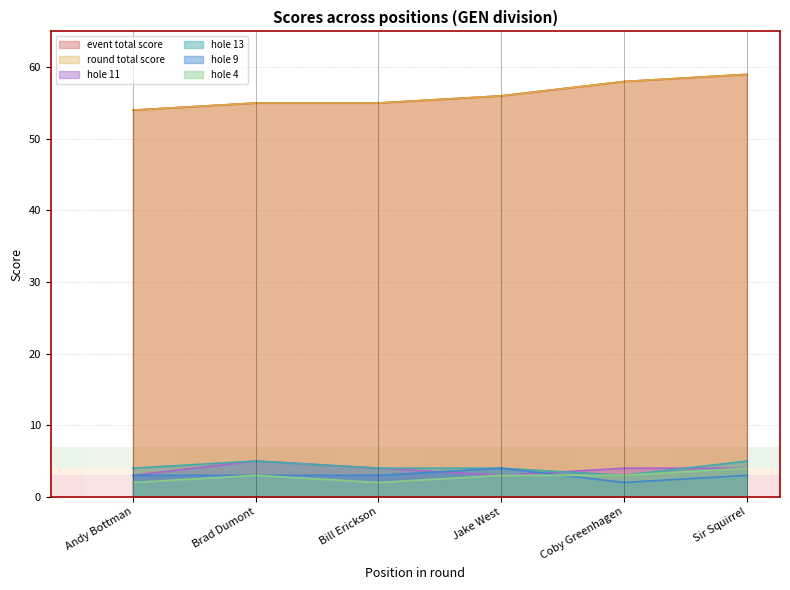

Does the chart display data point markers on the line(s)?

No